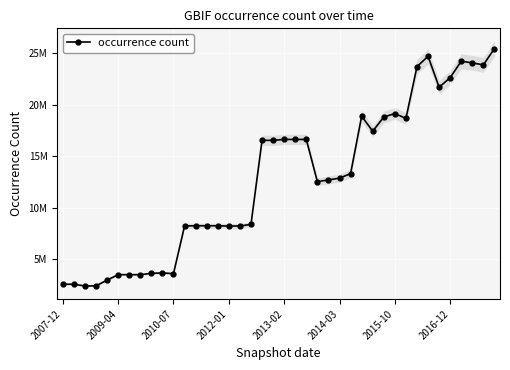

What is the label of the 20th point from the left?

19